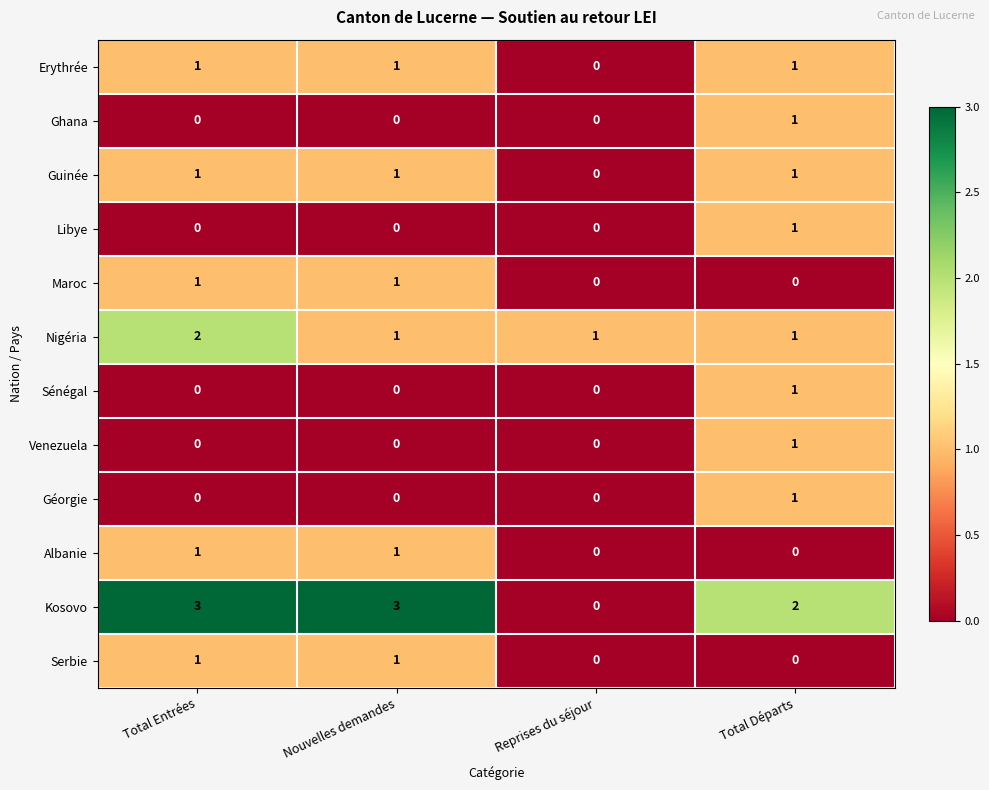

At which label does Ghana reach its peak?

Total Départs